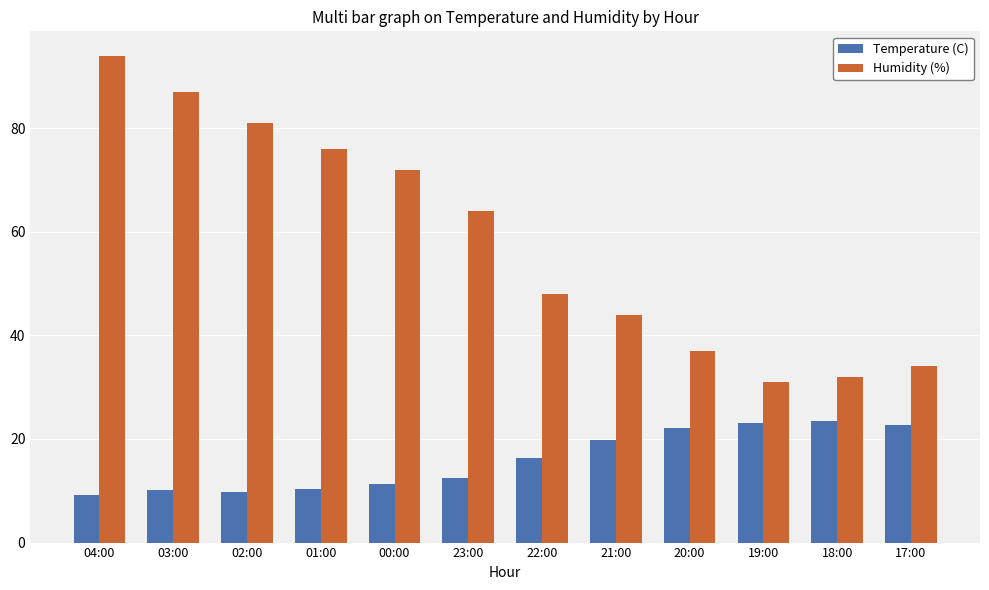

What is the approximate value of Humidity (%) at 03:00?

87.0